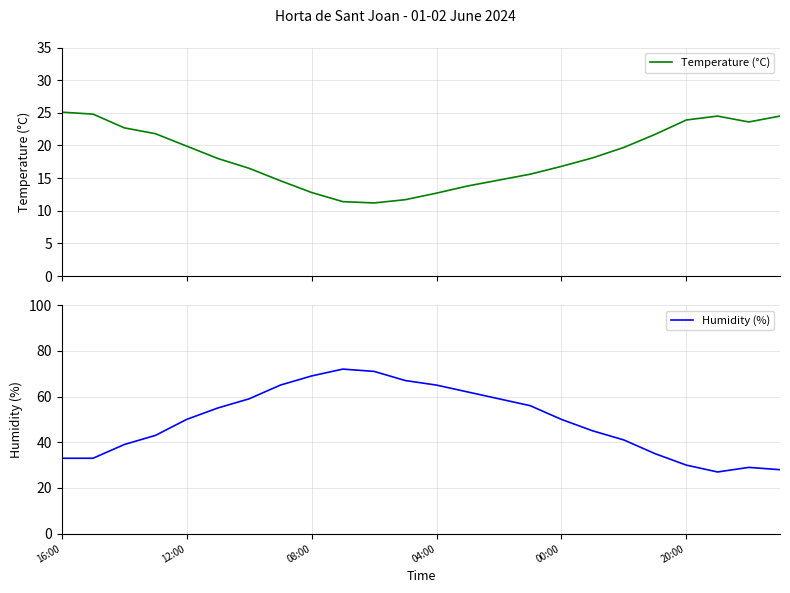

What position from the left is 10?

11